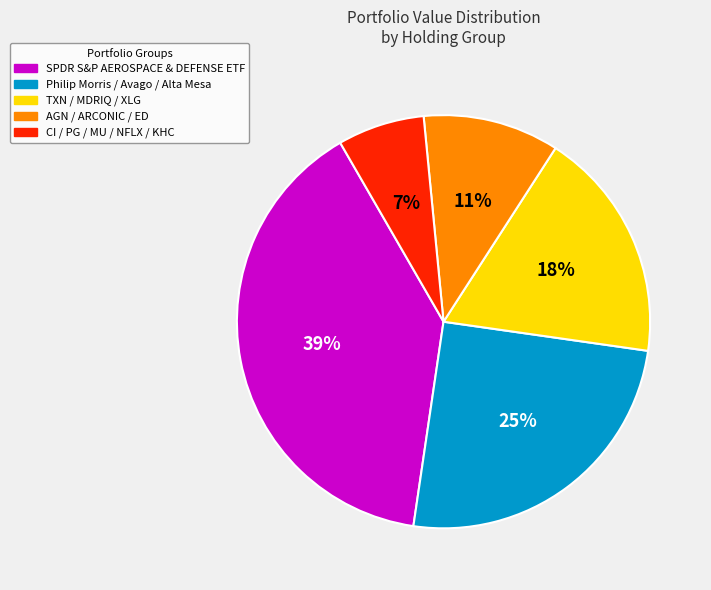

How many segments does this pie chart have?

5